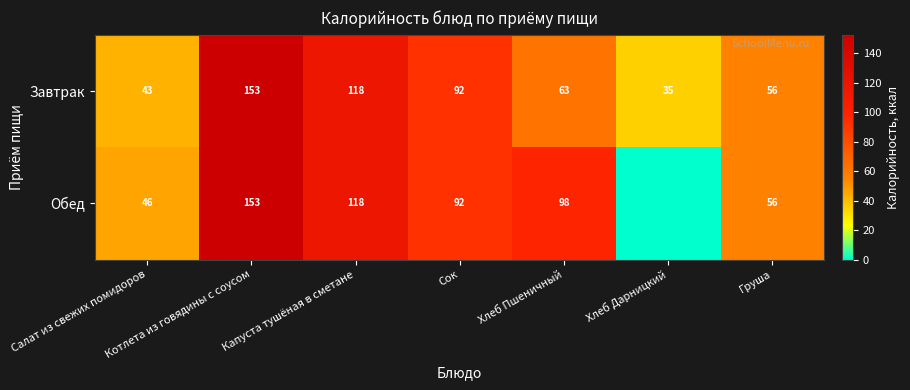

The value of Завтрак at Хлеб Пшеничный is 91.4. True or false?

False